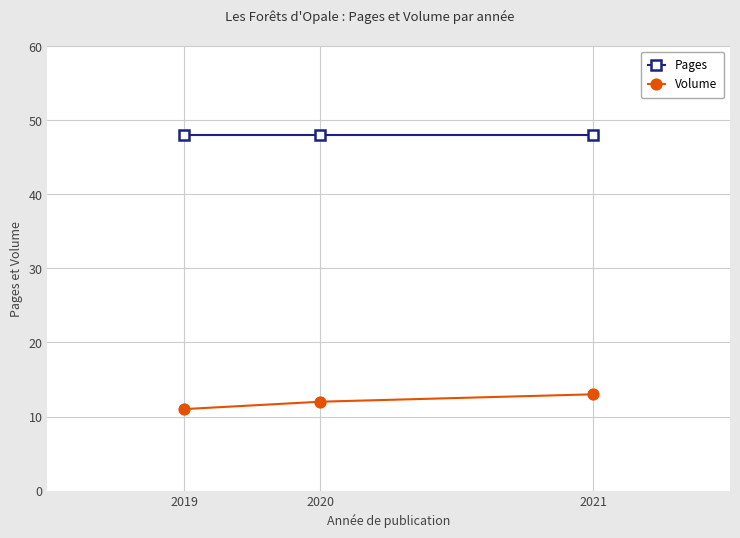

Which series has the largest total across all categories?

Pages